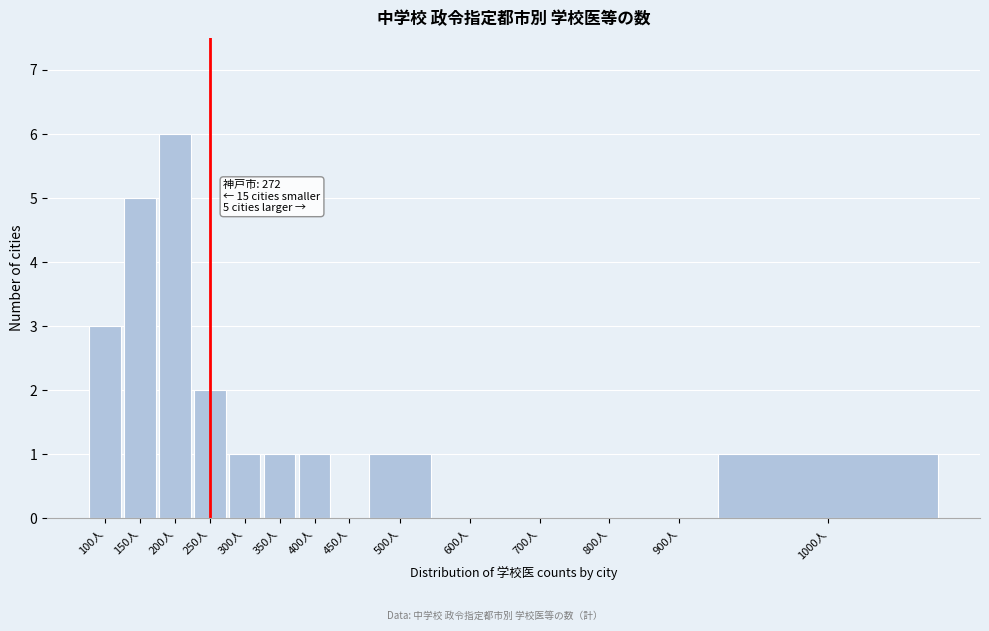

Reading left to right, list all the values displayed in this chart.

100人=3	150人=5	200人=6	250人=2	300人=1	350人=1	400人=1	450人=0	500人=1	600人=0	700人=0	800人=0	900人=0	1000人=1